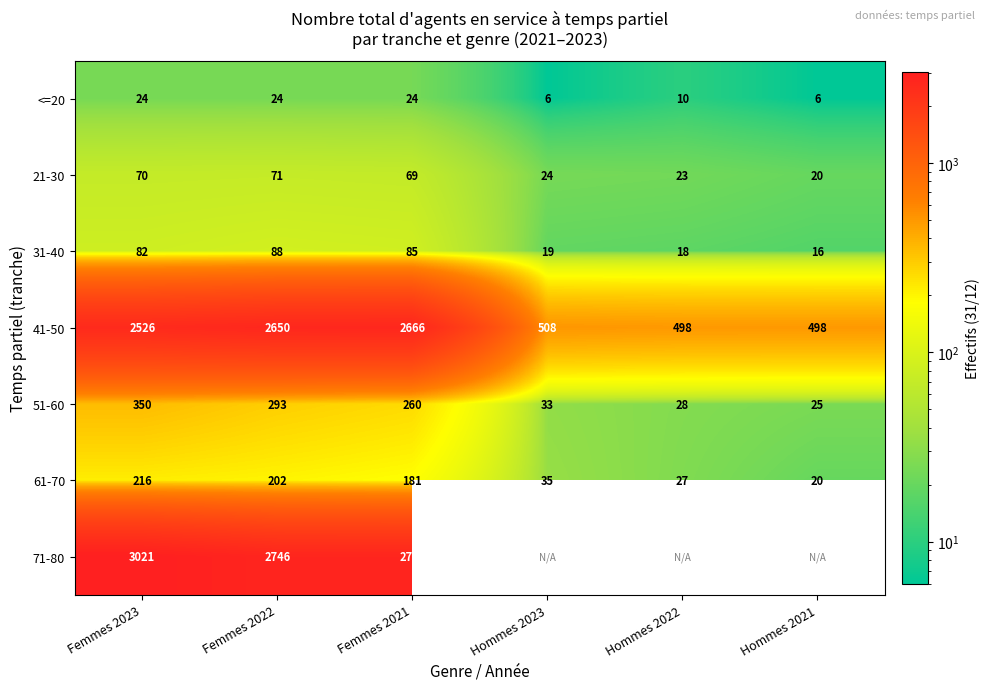

The value of 41-50 at Hommes 2023 is 508. True or false?

True